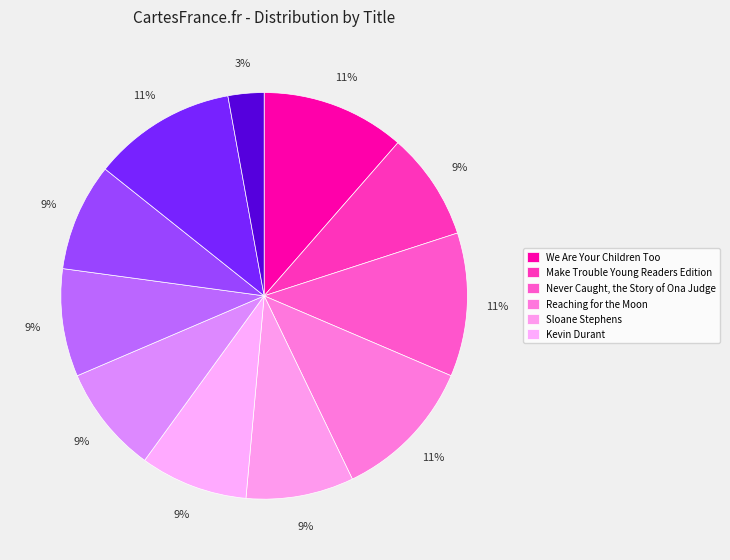

How many slices are in this pie chart?

11